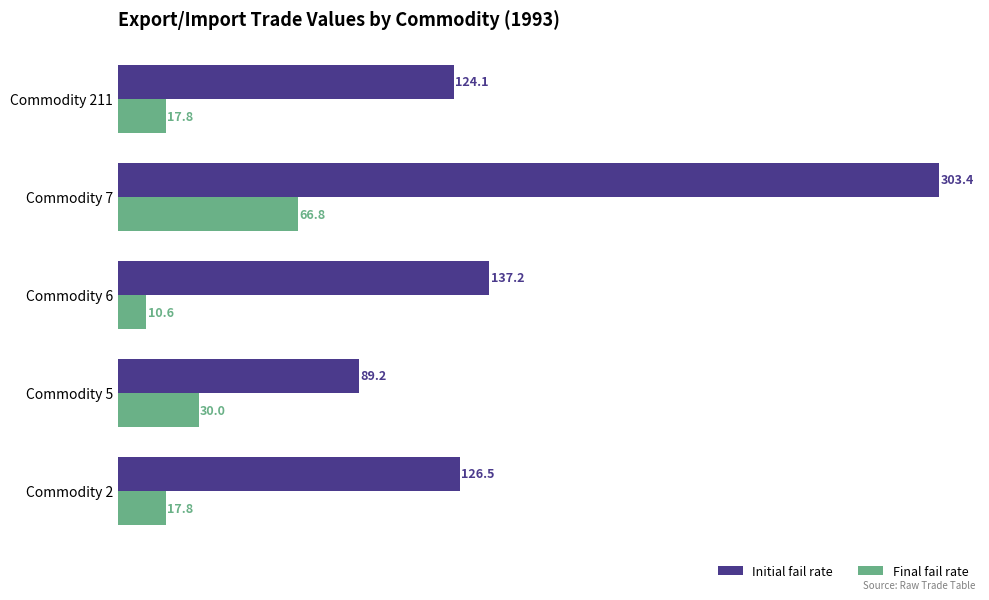

True or false: Initial fail rate has a value of 138.6 at Commodity 5.

False